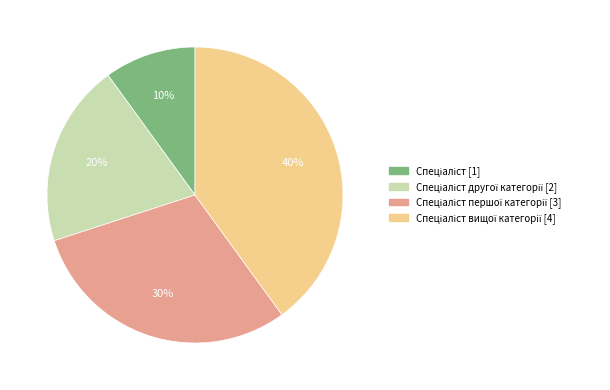

How many slices are in this pie chart?

4